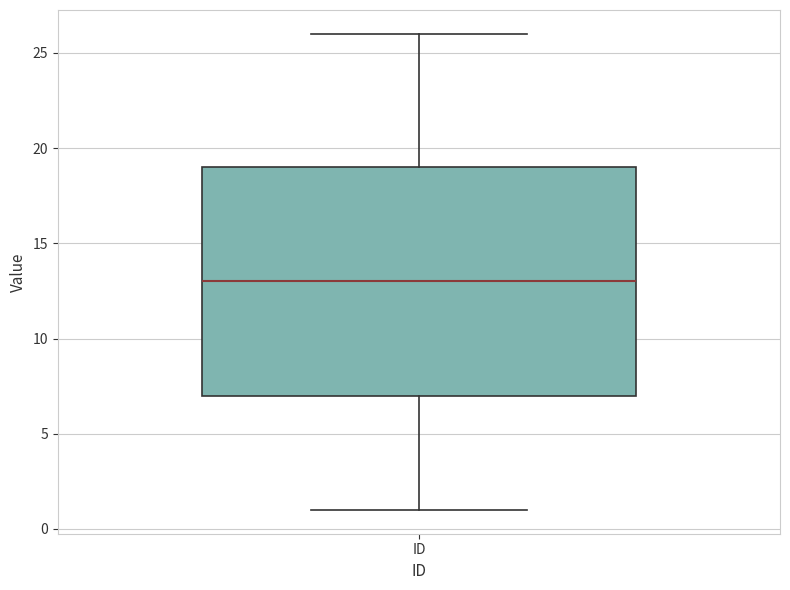

Transcribe this box plot: give where the median line is, the range the box spans, and where the two whiskers end, as read against the y-axis. The values are not printed on the chart, so give them approximately, as read against the axis.

median 13, box 7 to 19, whiskers 1 to 26